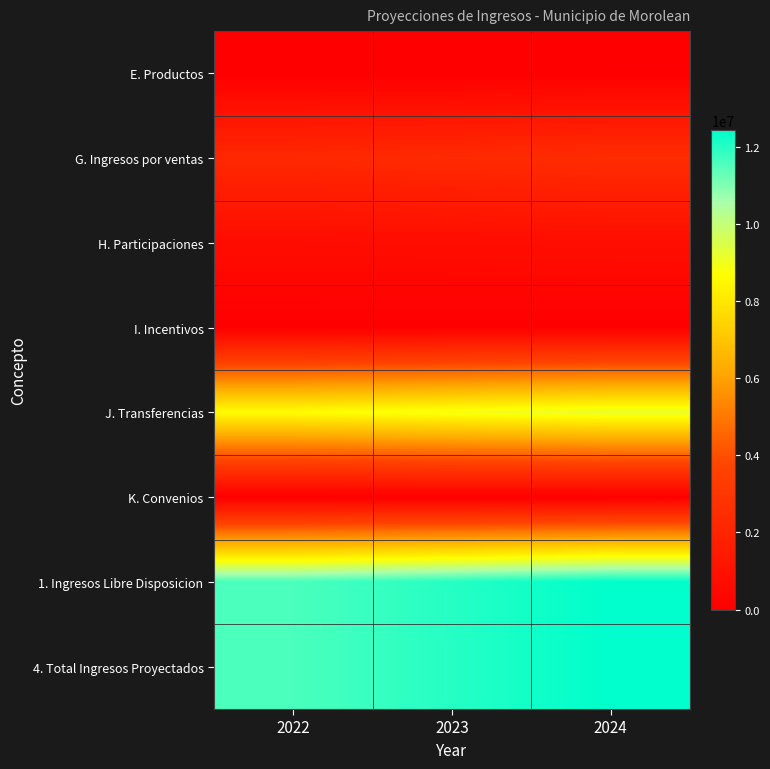

Between 2023 and 2024, which is larger?

2024